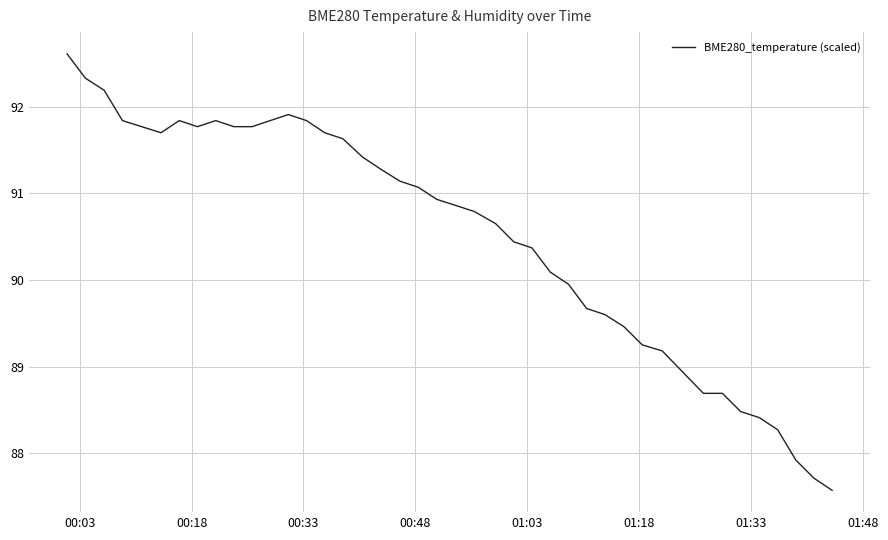

What is the maximum value shown in the chart?

92.6